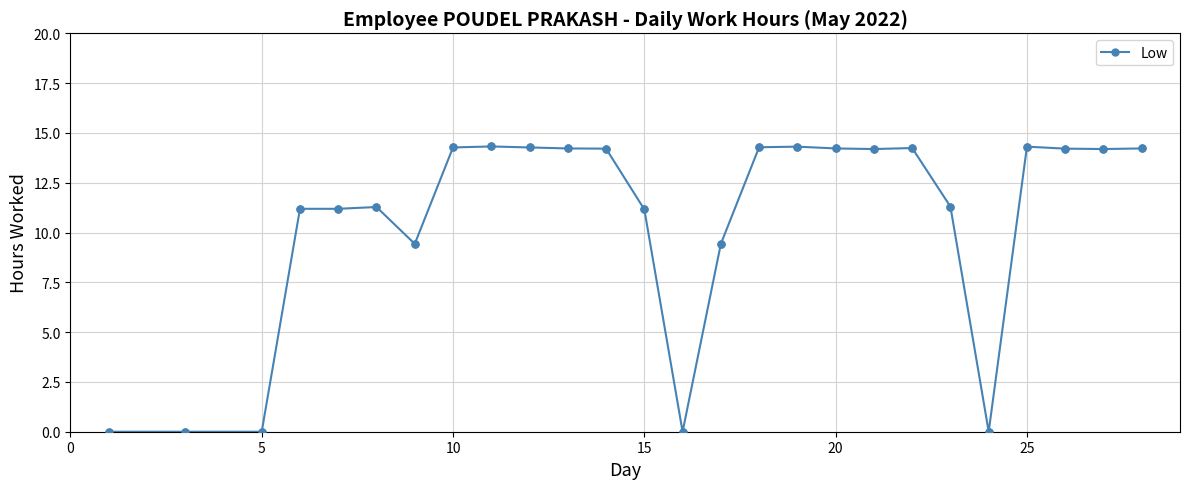

What is the maximum value shown in the chart?

14.3